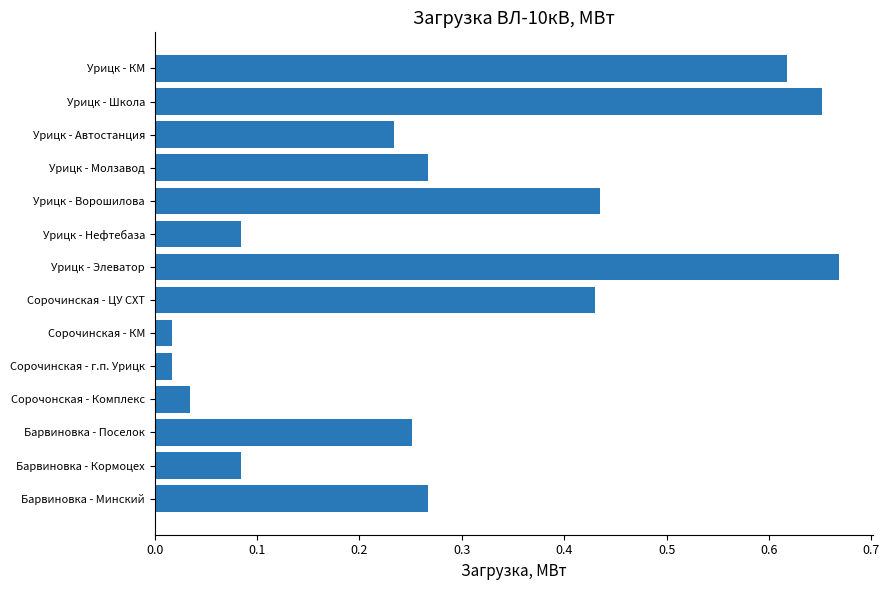

What position from the bottom is Урицк - Школа?

13